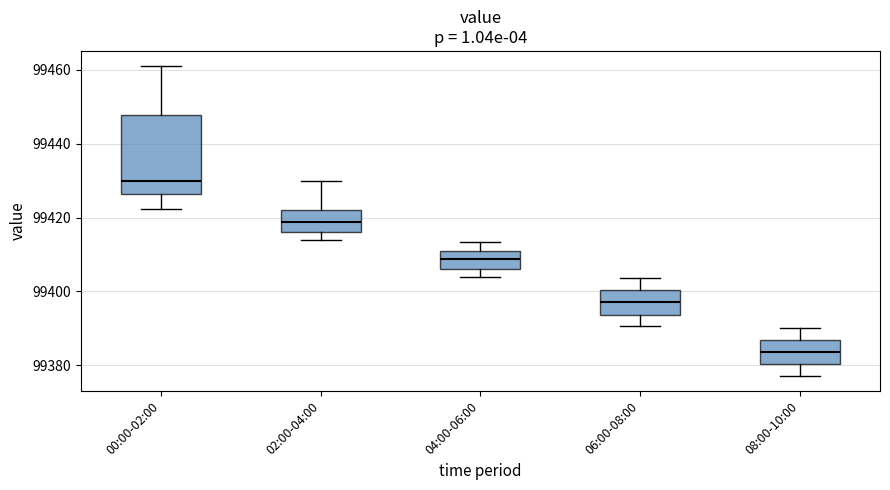

Which box is the tallest, from its lower edge to its upper edge?

00:00-02:00